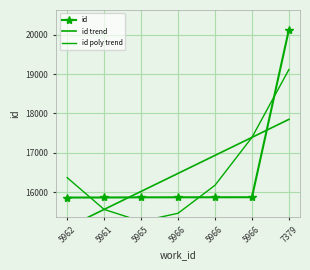

What are all the series names shown in the legend?

id, id trend, id poly trend